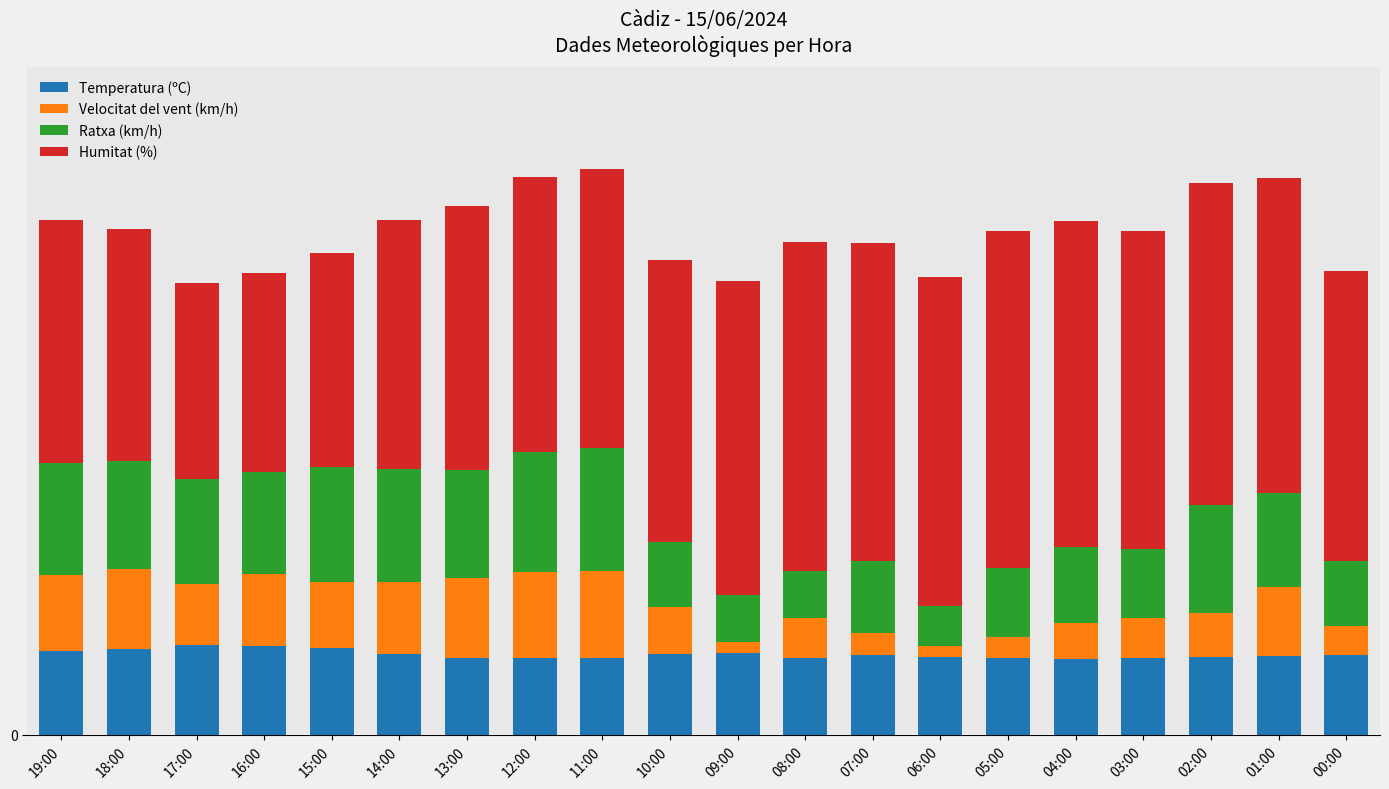

What are all the series names shown in the legend?

Temperatura (ºC), Velocitat del vent (km/h), Ratxa (km/h), Humitat (%)